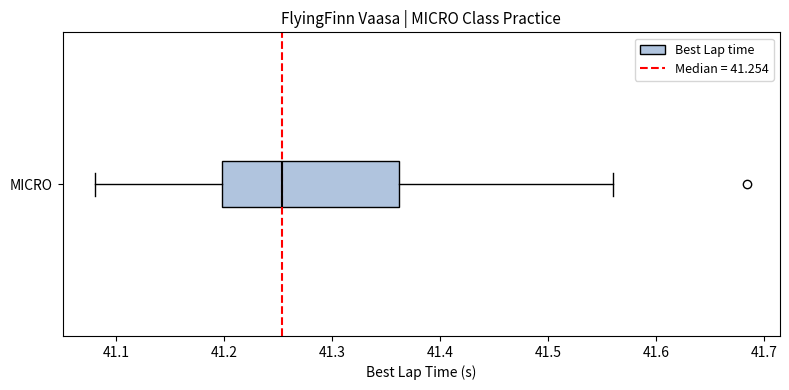

Transcribe this box plot: give where the median line is, the range the box spans, and where the two whiskers end, as read against the x-axis. The values are not printed on the chart, so give them approximately, as read against the axis.

median 41.25, box 41.20 to 41.36, whiskers 41.08 to 41.56